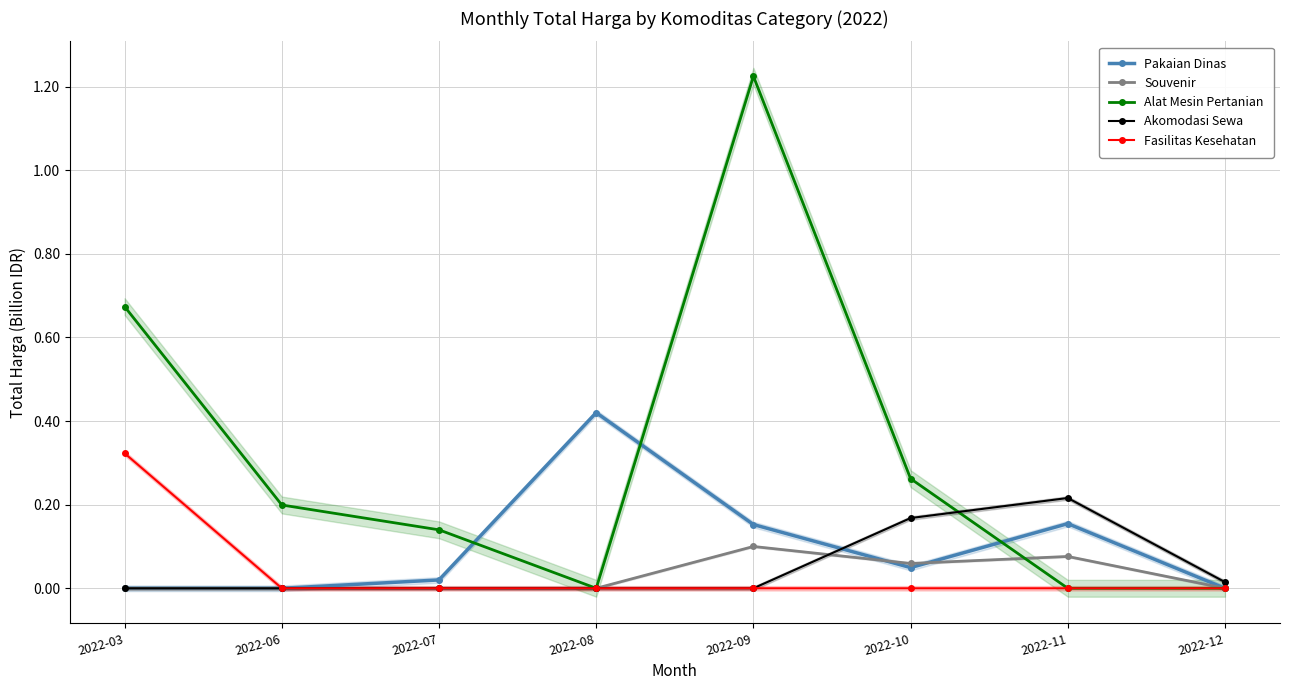

What is the total value across all series at 2022-08?

0.4